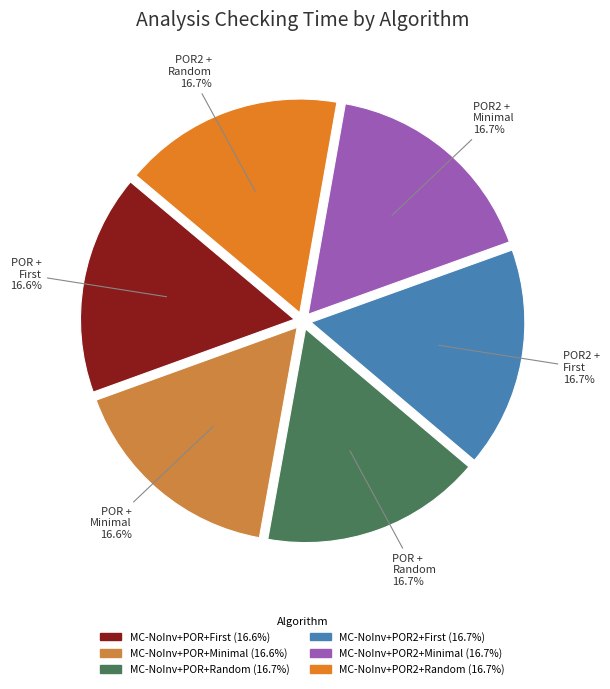

Is the sum of MC-NoInv+POR+Minimal and MC-NoInv+POR2+Minimal greater than half?

No